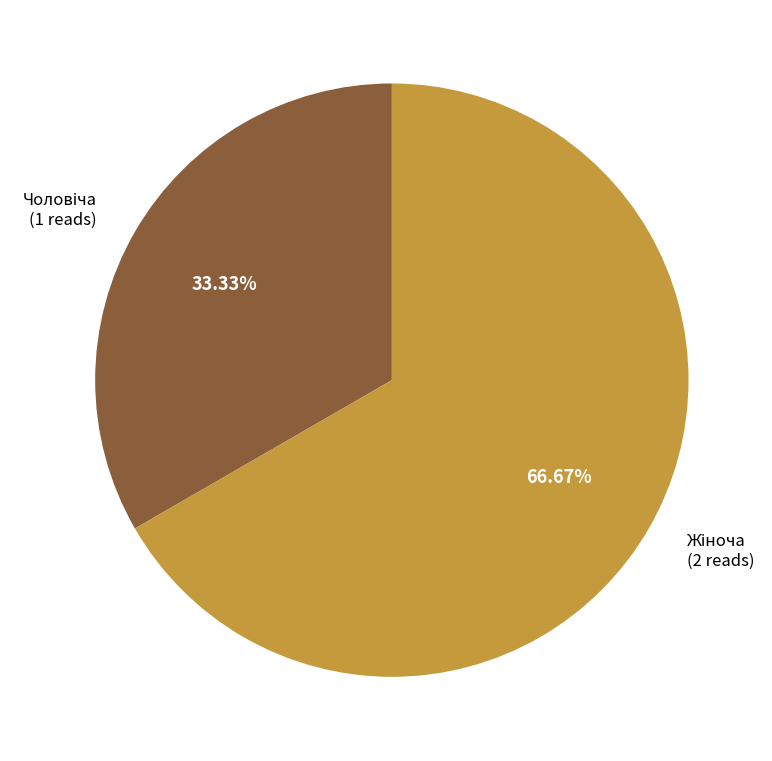

To the nearest percent, what is the average slice percentage?

50%